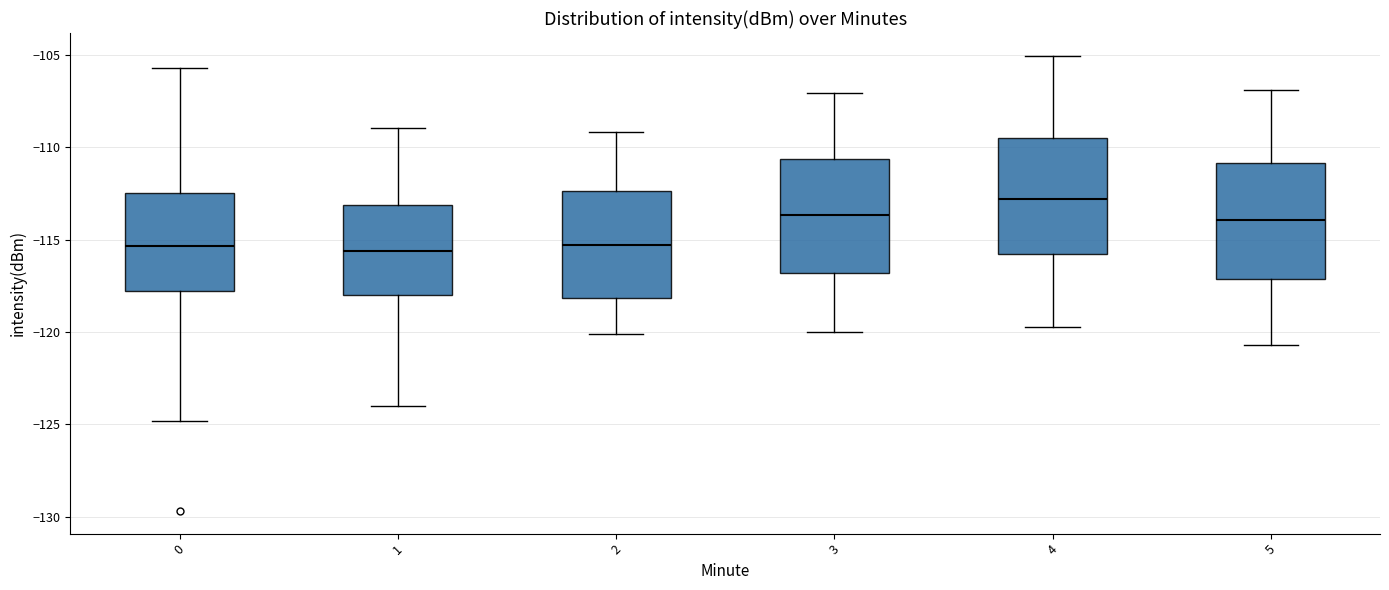

Reading left to right, transcribe this box plot: for each box, give where its median line is, the range the box spans, and where its two whiskers end, as read against the y-axis. The values are not printed on the chart, so give them approximately, as read against the axis.

0: median -115.5, box -118.0 to -112.5, whiskers -125.0 to -105.5
1: median -115.5, box -118.0 to -113.0, whiskers -124.0 to -109.0
2: median -115.5, box -118.0 to -112.5, whiskers -120.0 to -109.0
3: median -113.5, box -117.0 to -110.5, whiskers -120.0 to -107.0
4: median -113.0, box -116.0 to -109.5, whiskers -119.5 to -105.0
5: median -114.0, box -117.0 to -111.0, whiskers -120.5 to -107.0